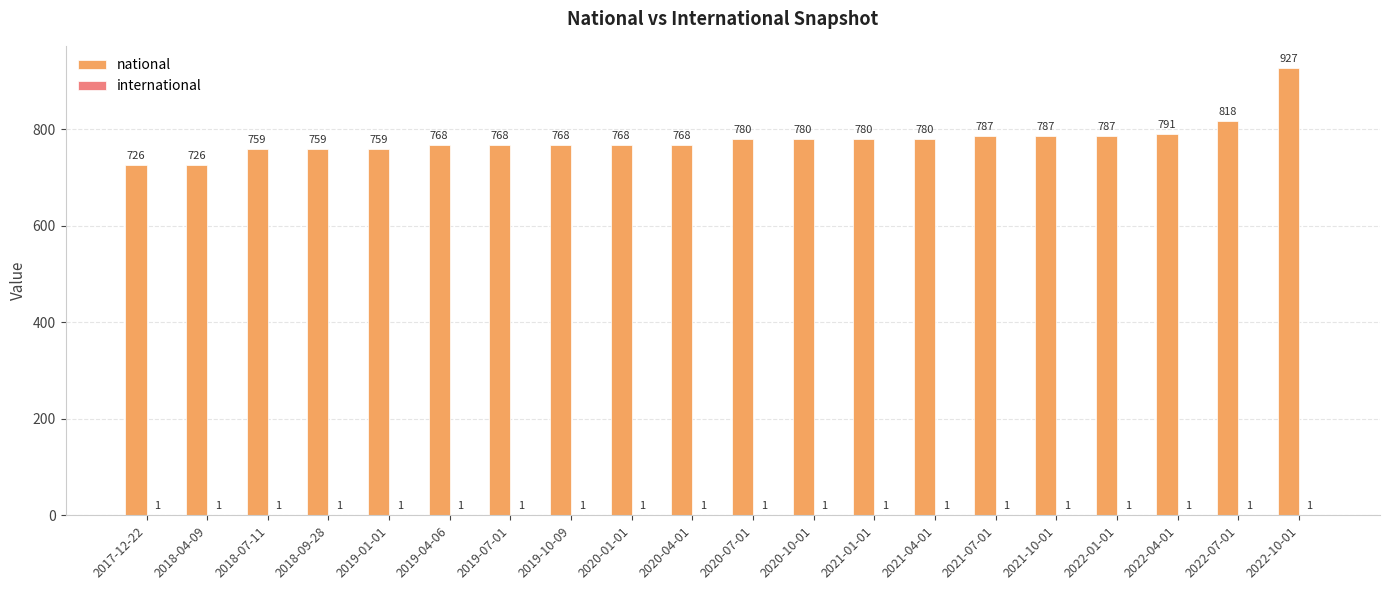

The national series shows 1272 at 2020-07-01. True or false?

False